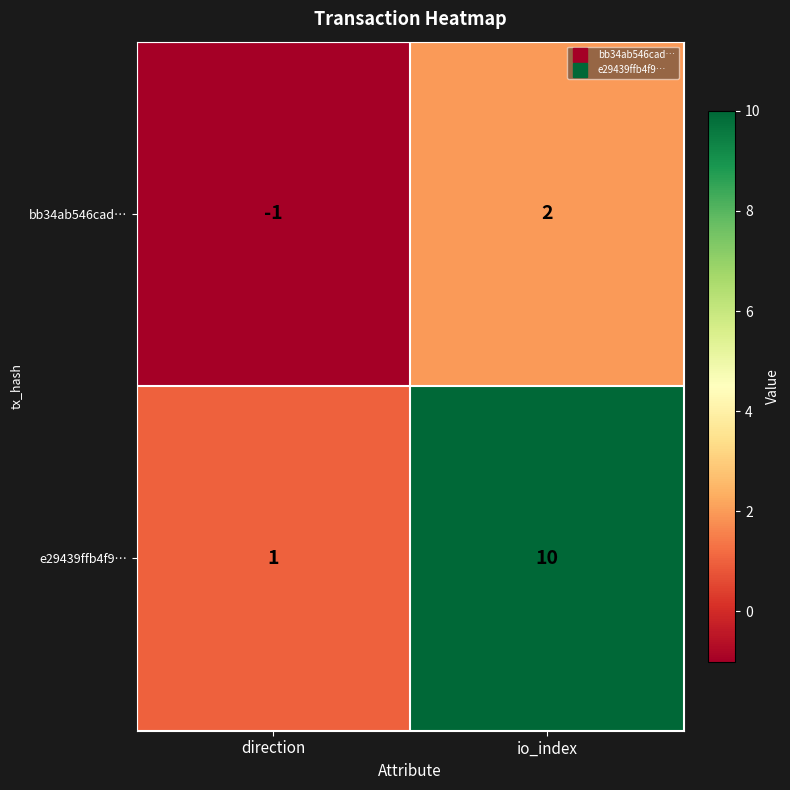

What is the spread (max minus min) of values at direction?

2